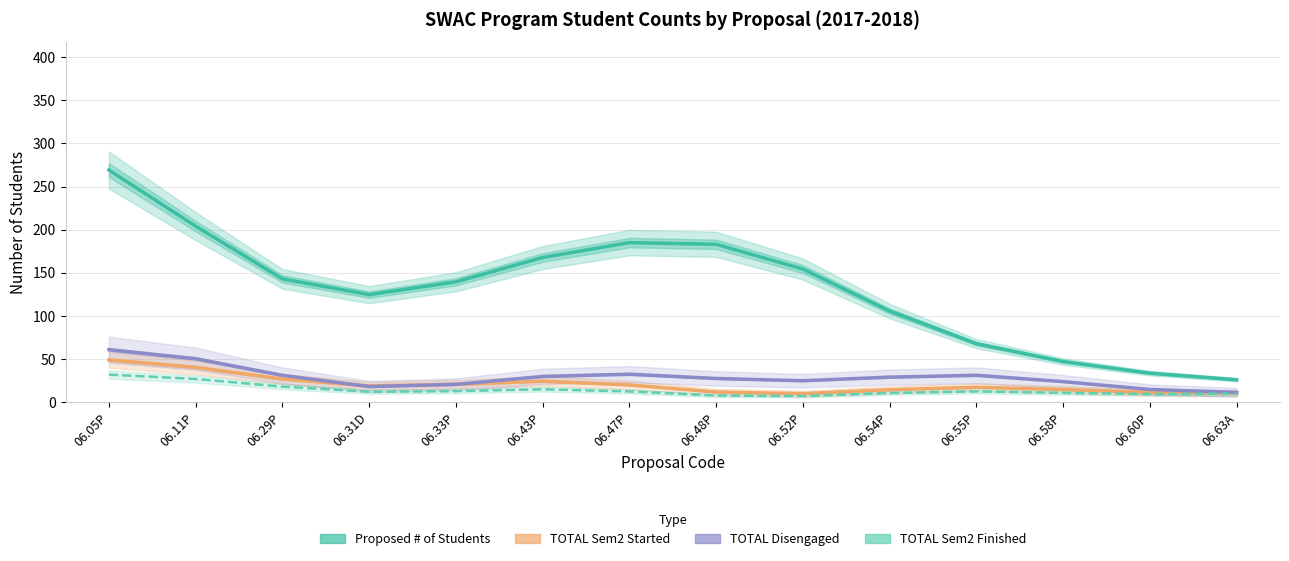

At which category does TOTAL Sem2 Started reach its first local peak?

06.43P